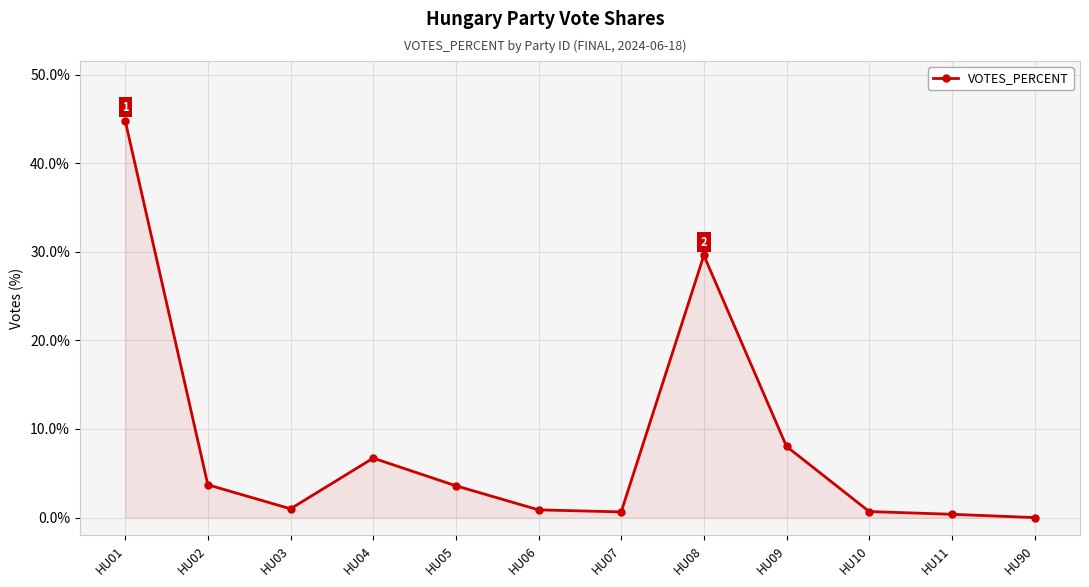

What is the difference between the second highest and second lowest values?

29.2